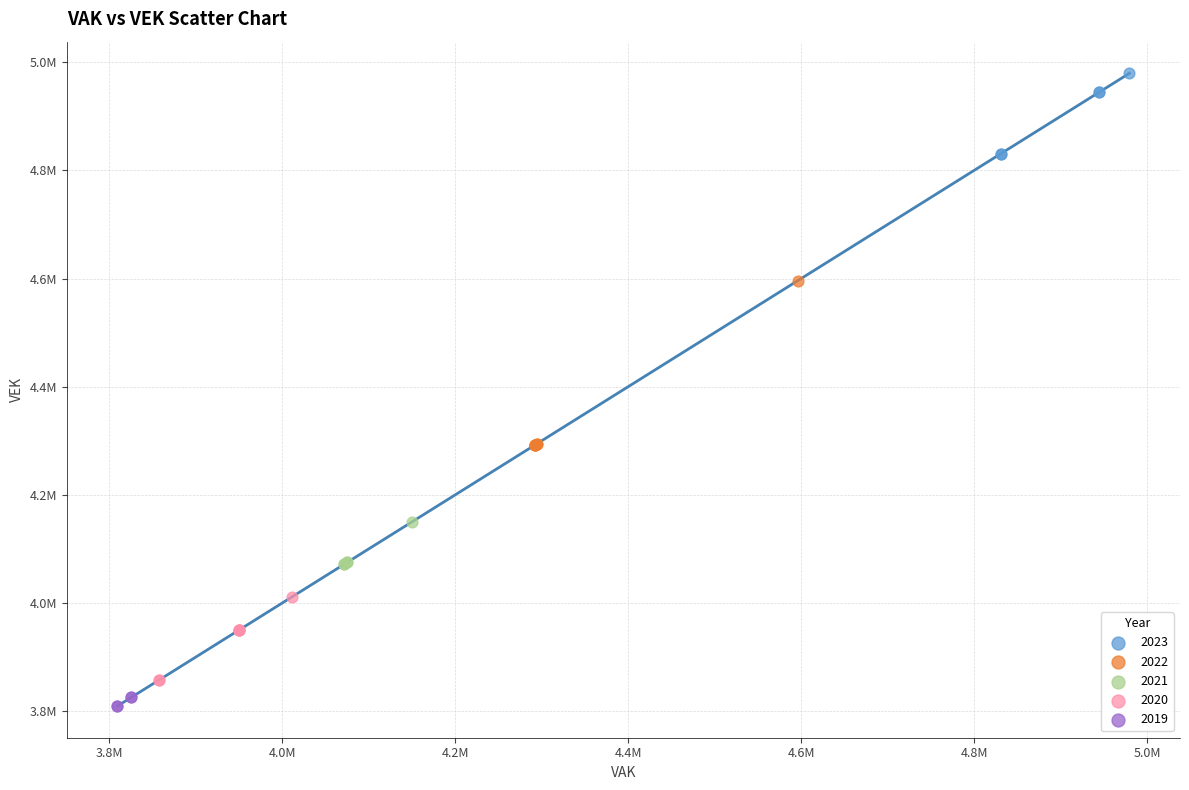

What are all the series names shown in the legend?

2023, 2022, 2021, 2020, 2019